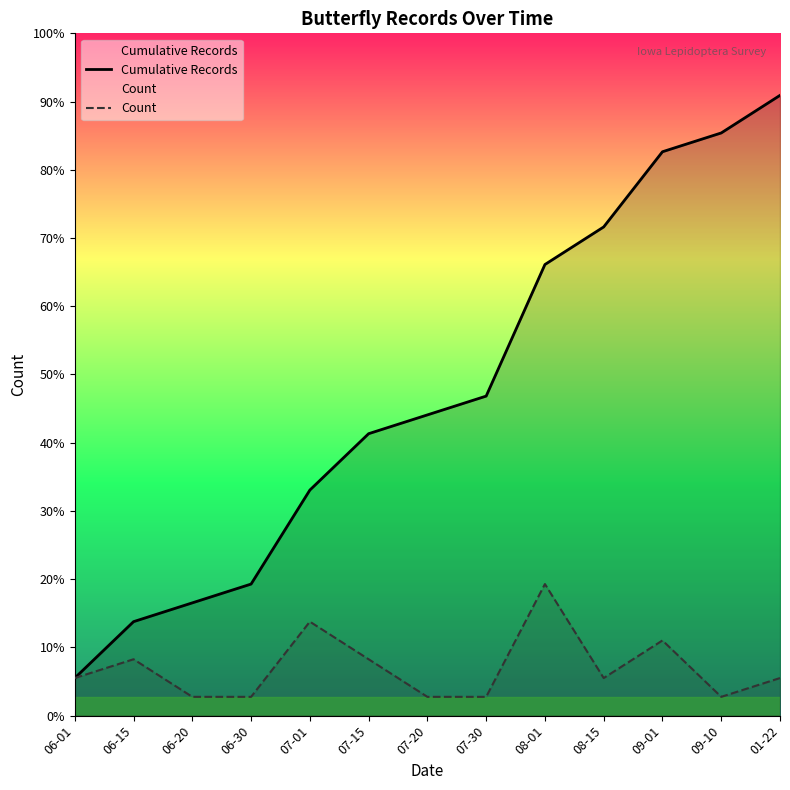

List the labels in order of Cumulative Records value, largest first.

01-22, 09-10, 09-01, 08-15, 08-01, 07-30, 07-20, 07-15, 07-01, 06-30, 06-20, 06-15, 06-01